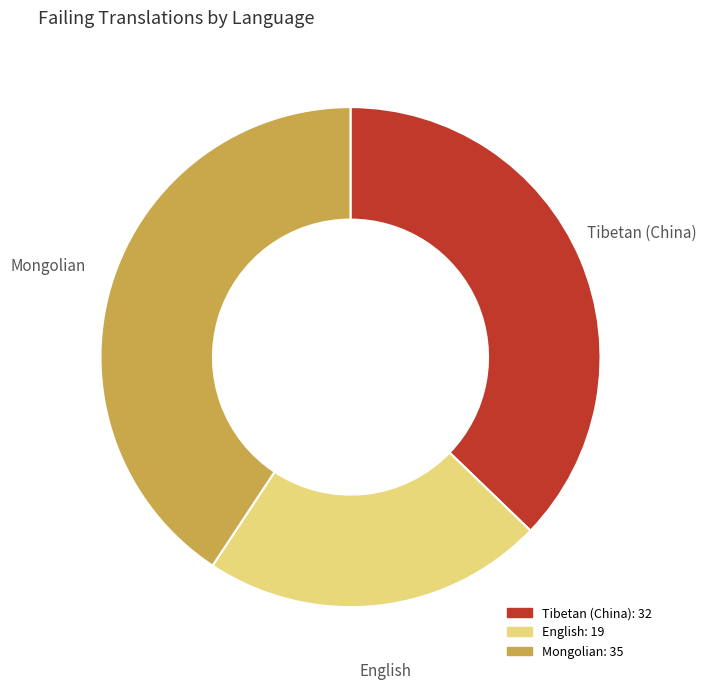

What is the ratio of the value at English to the value at Mongolian?

0.5